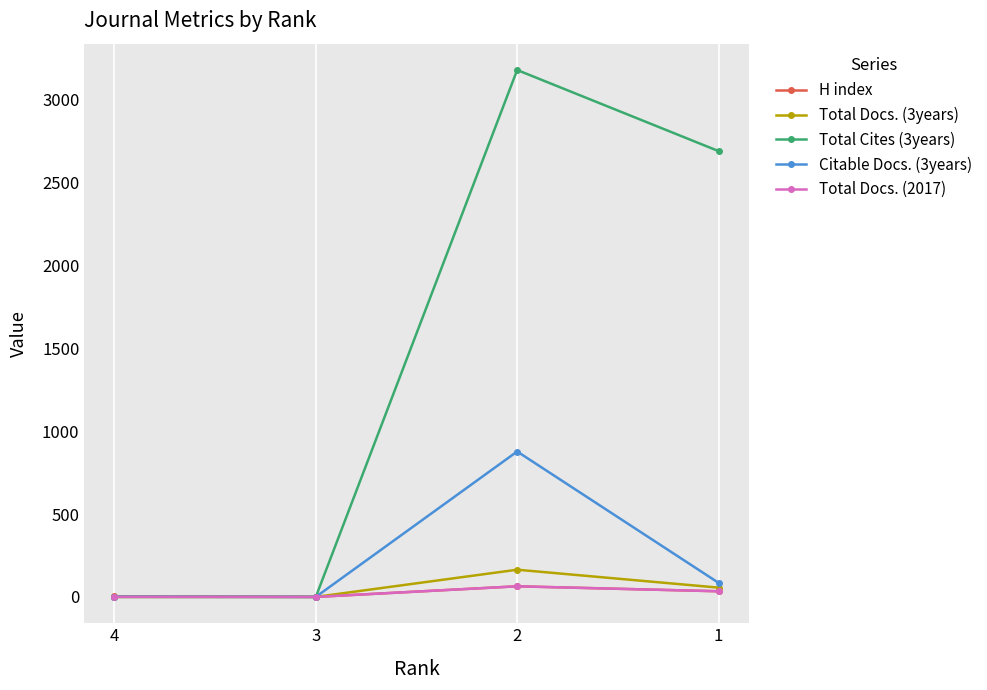

Which series has the largest total across all categories?

Total Cites (3years)